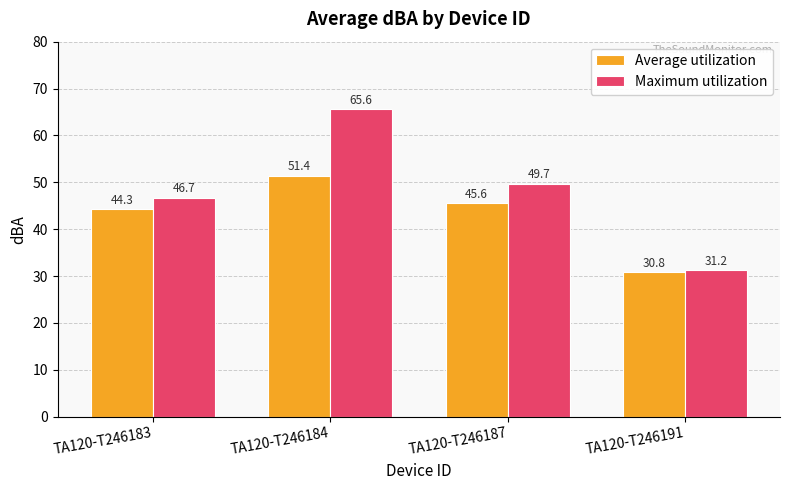

What is the value of the Average utilization bar at the 4th from the left?

30.8